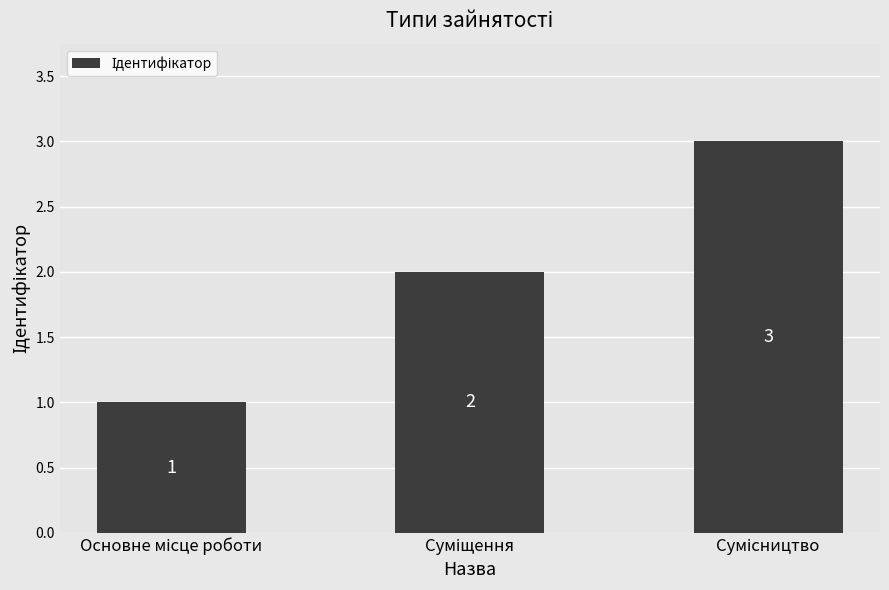

Count the number of categories in the chart.

3